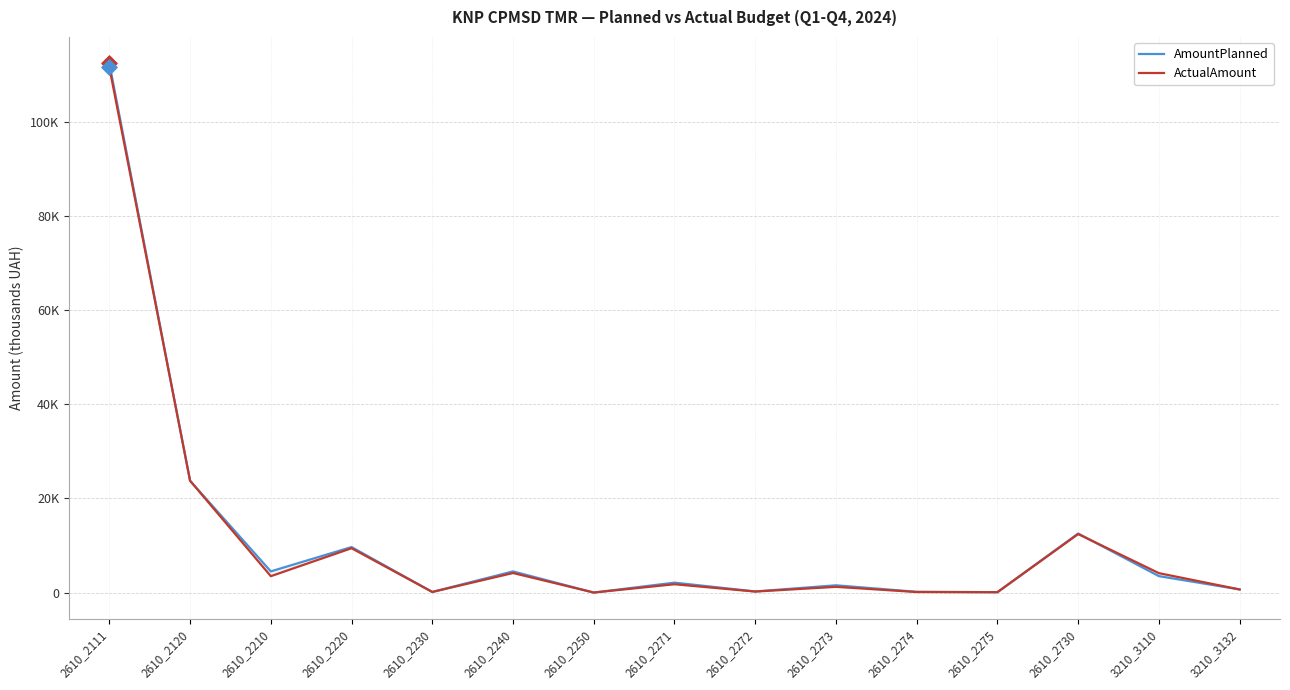

Which series has the widest spread of Y values?

AmountPlanned